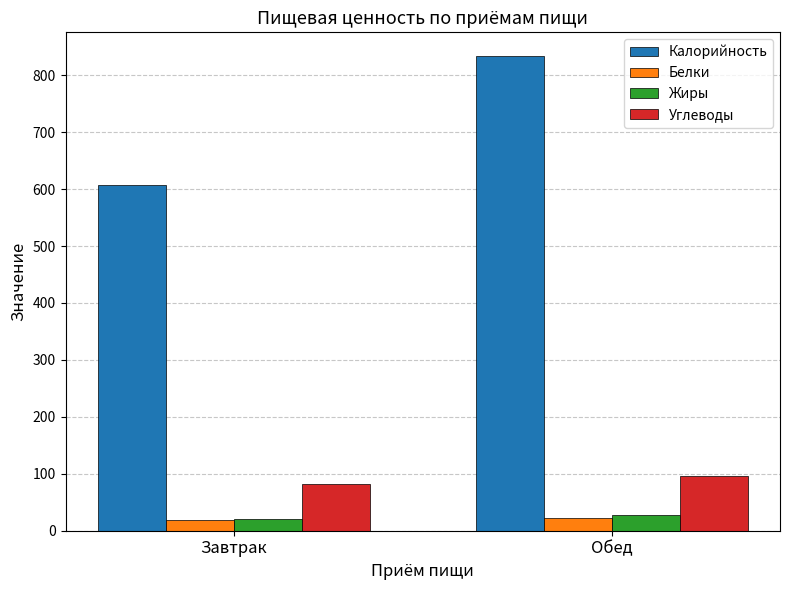

Which category has the lowest value in the Углеводы series?

Завтрак